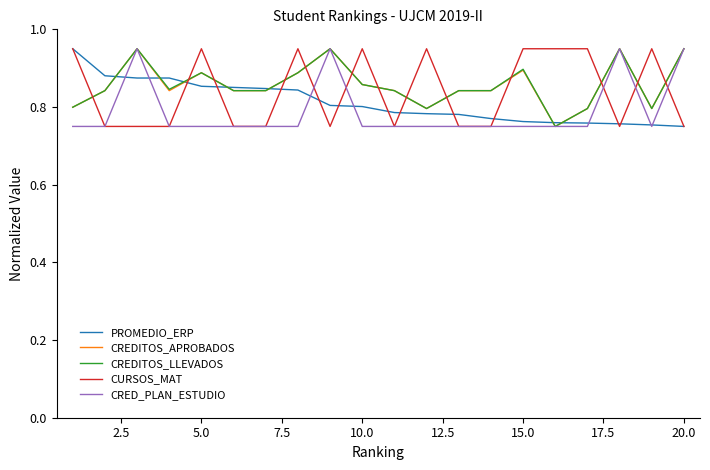

How many times do CREDITOS_LLEVADOS and CURSOS_MAT cross each other?

13